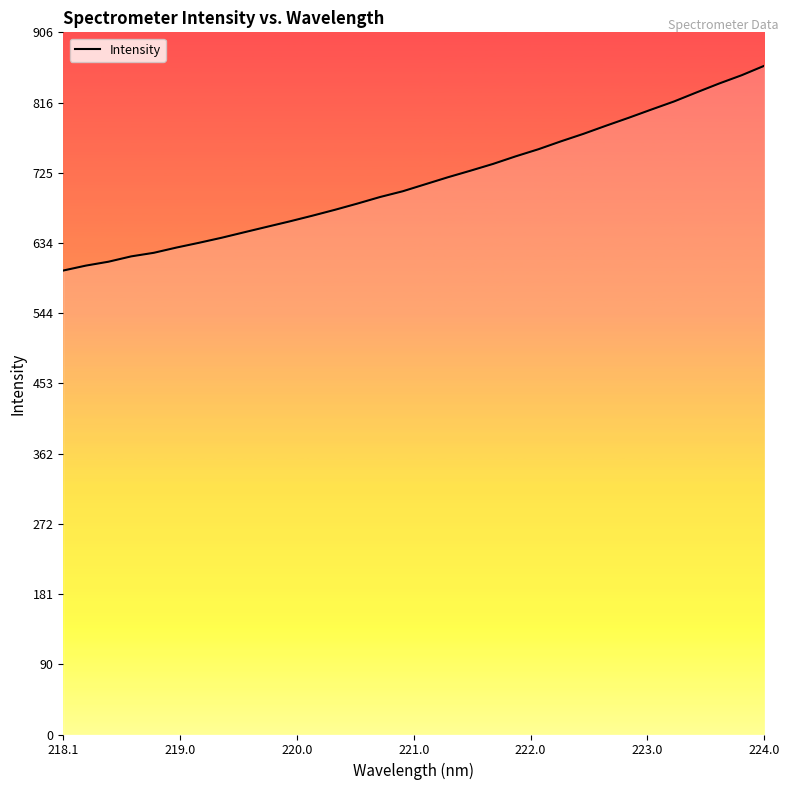

What is the difference between the maximum and minimum values?

264.5